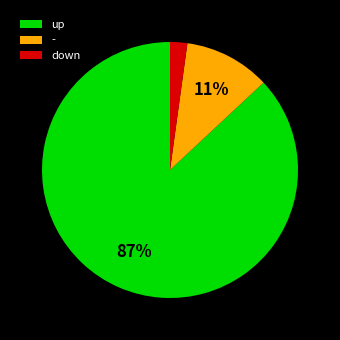

True or false: down accounts for 10% of the total.

False